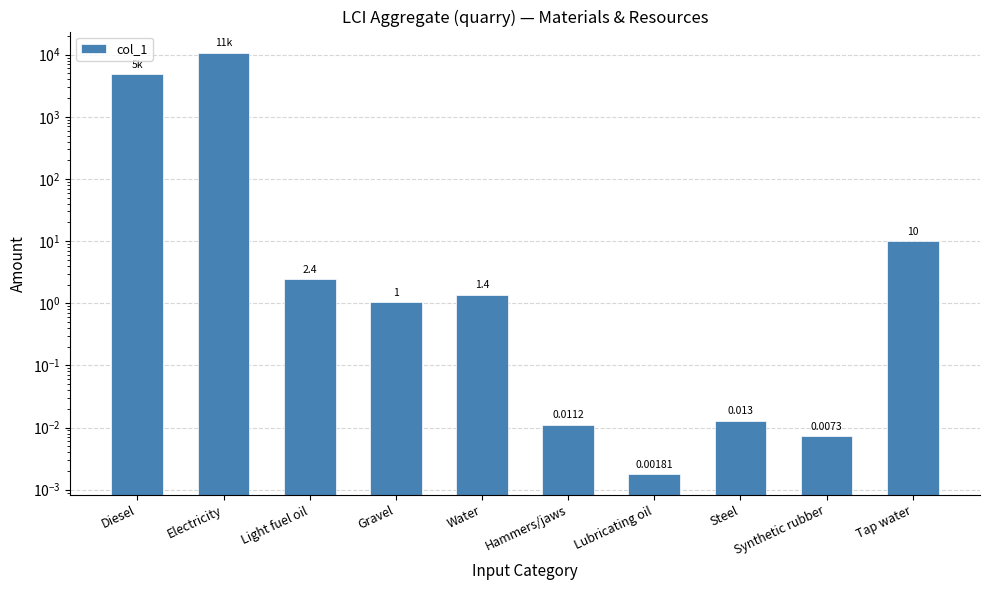

True or false: the data shows 10803.0 at Electricity.

True